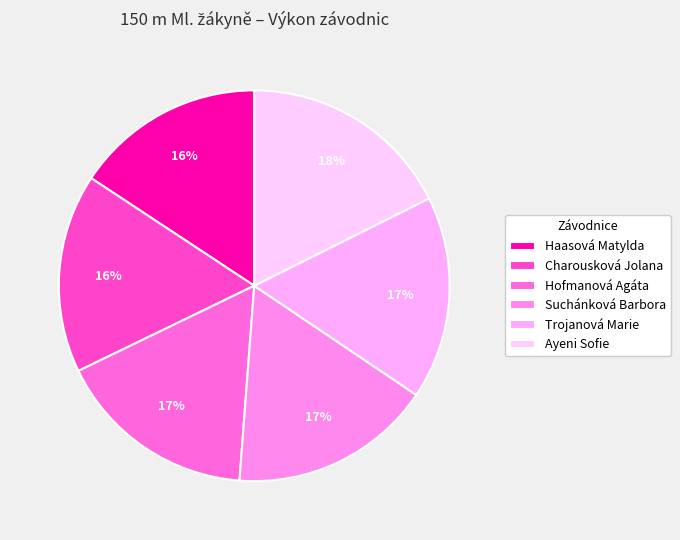

How many slices are in this pie chart?

6